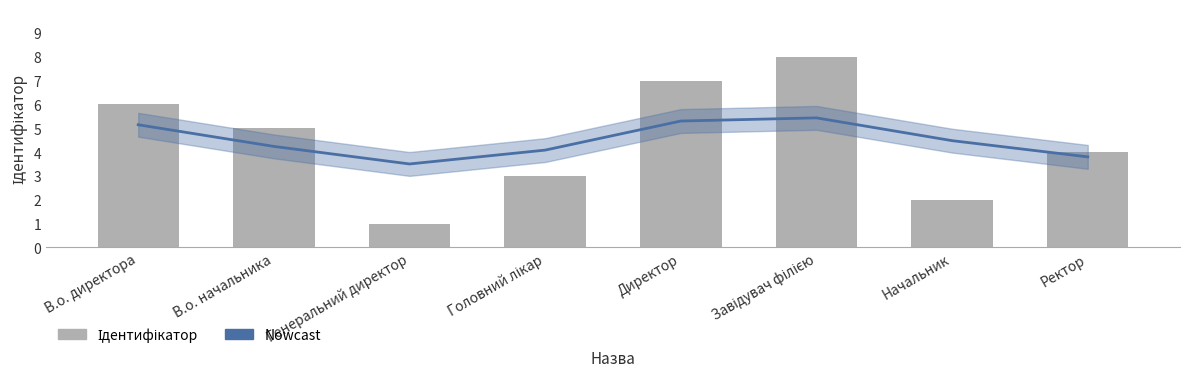

What is the label of the 6th bar from the right?

Генеральний директор